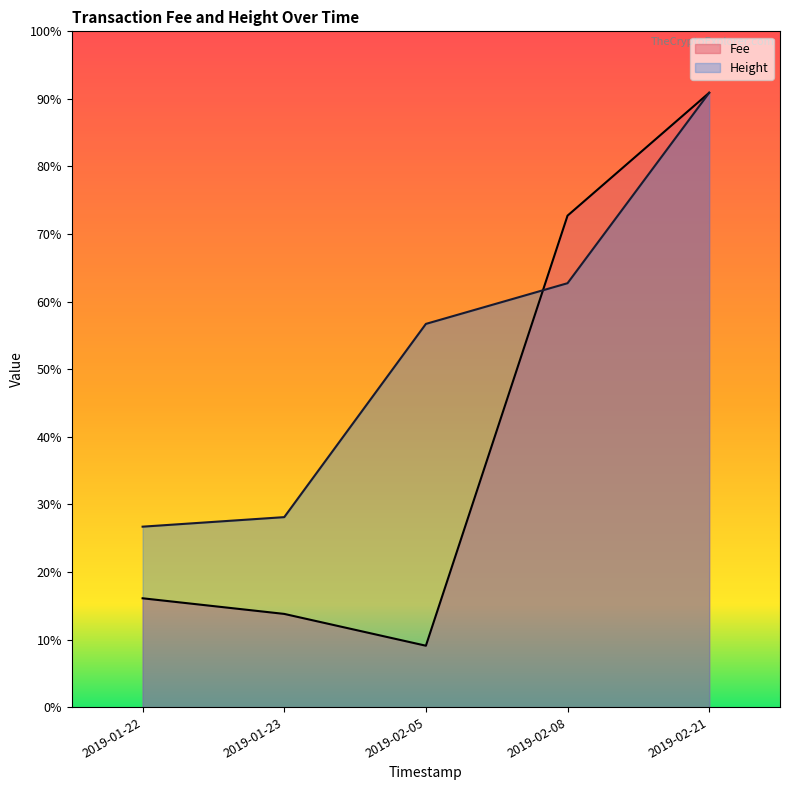

Does the chart display data point markers on the line(s)?

No